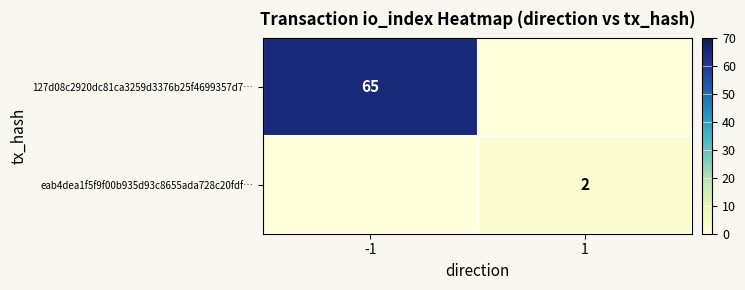

The eab4dea1f5f9f00b935d93c8655ada728c20fdf… series shows 2 at 1. True or false?

True